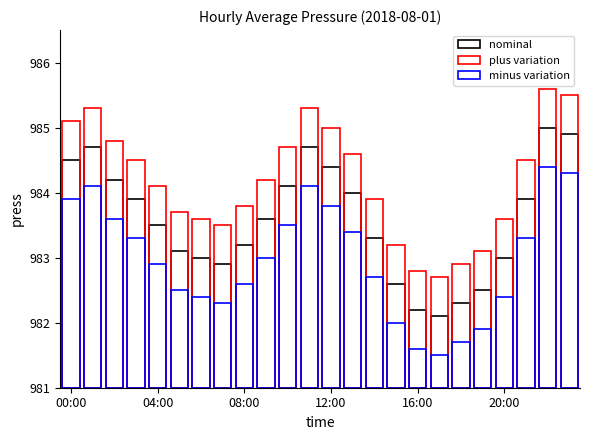

Rank the series by their average value, from lowest to highest.

minus variation, nominal, plus variation